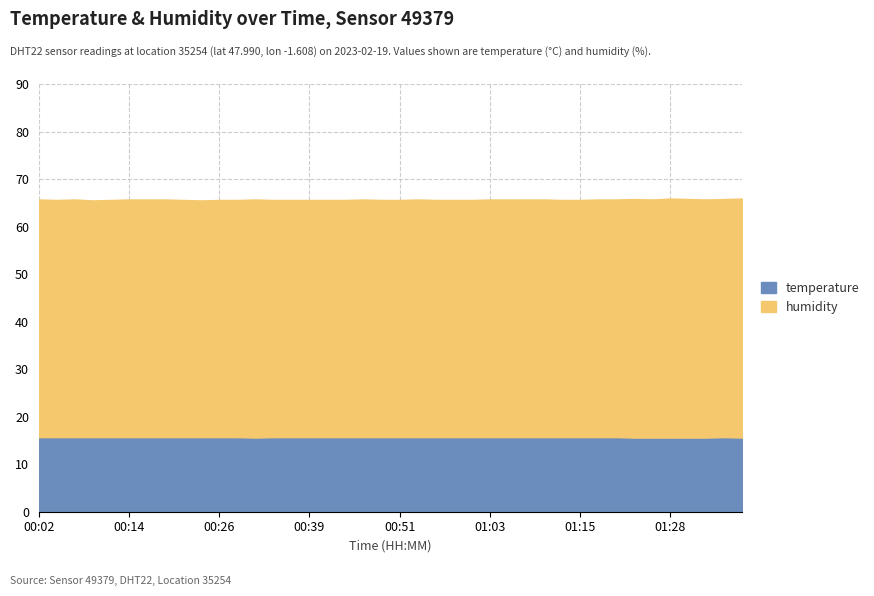

How many lines are shown in the chart?

2